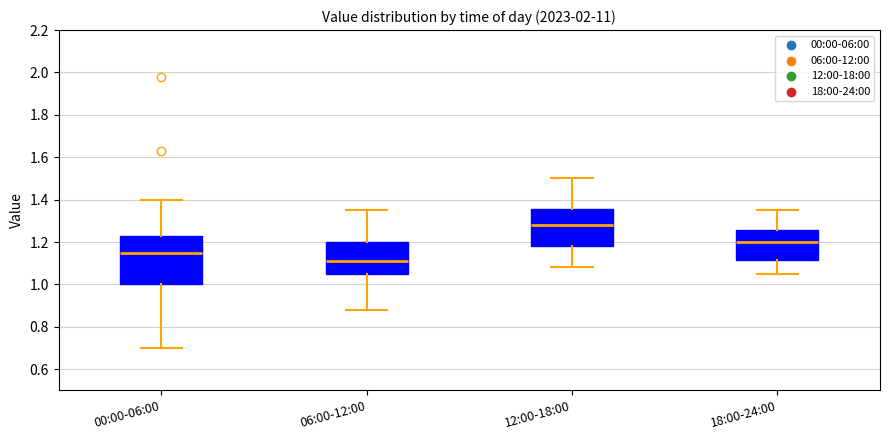

Which box has the highest median line?

12:00-18:00